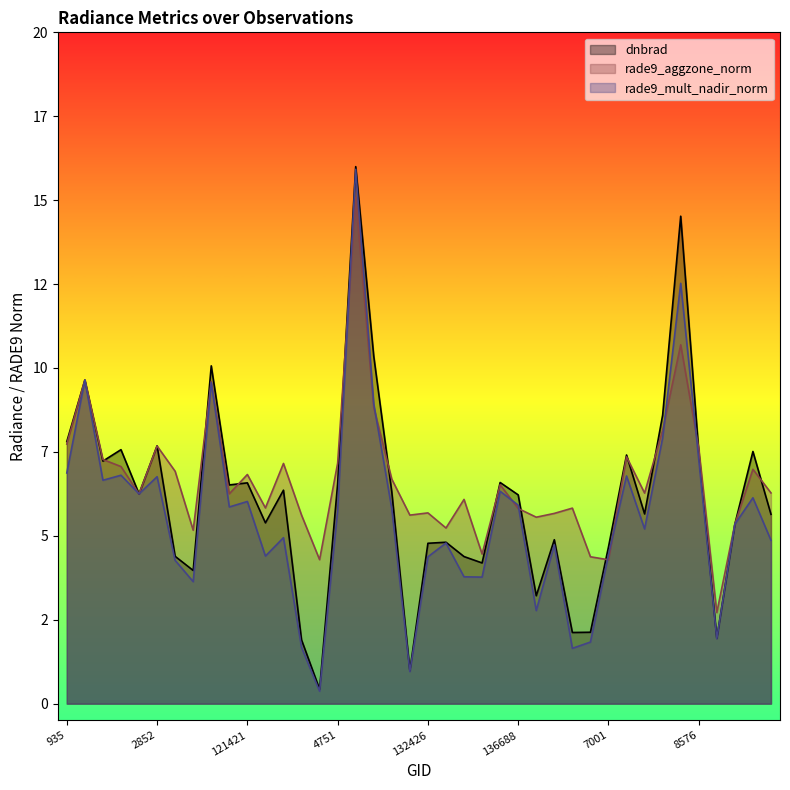

What is the label of the 30th point from the left?

139407